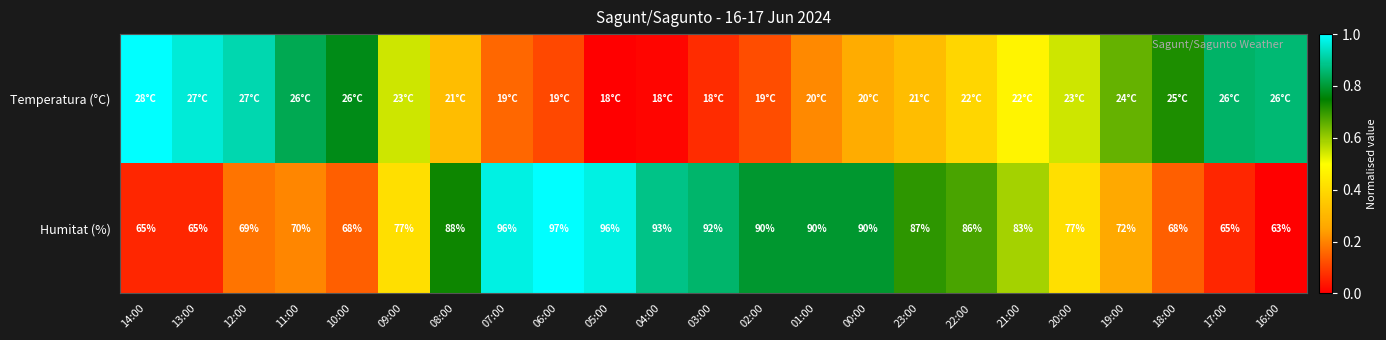

At which category does the chart reach its peak across all series?

06:00